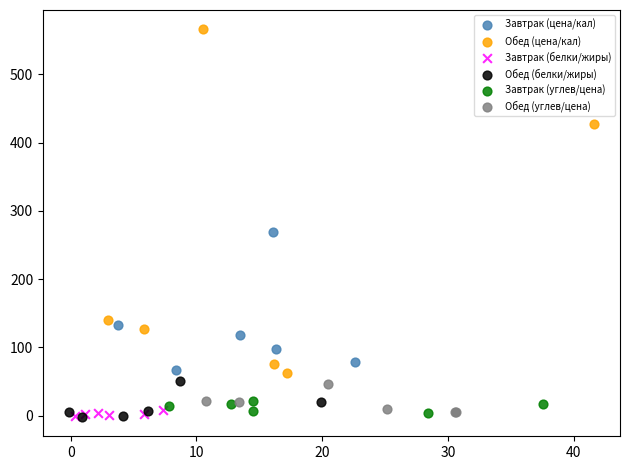

Which series reaches the maximum Y coordinate?

Обед (цена/кал)